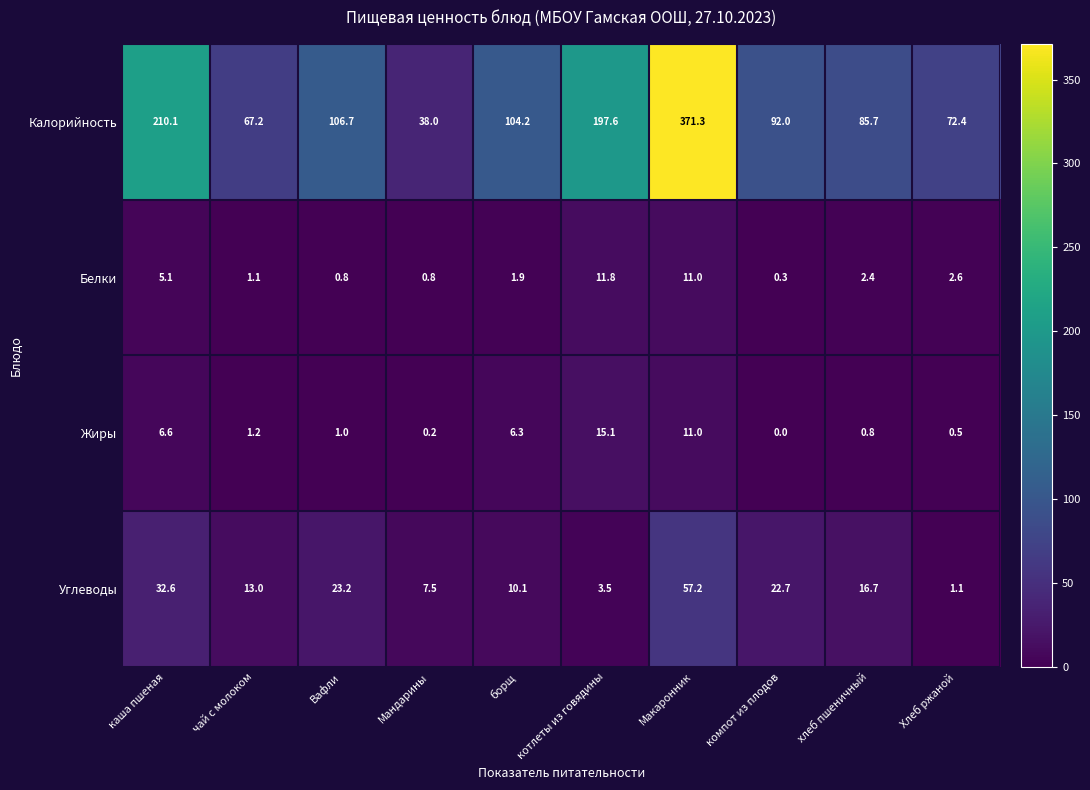

At компот из плодов, list the series in order from largest to smallest.

Калорийность, Углеводы, Белки, Жиры